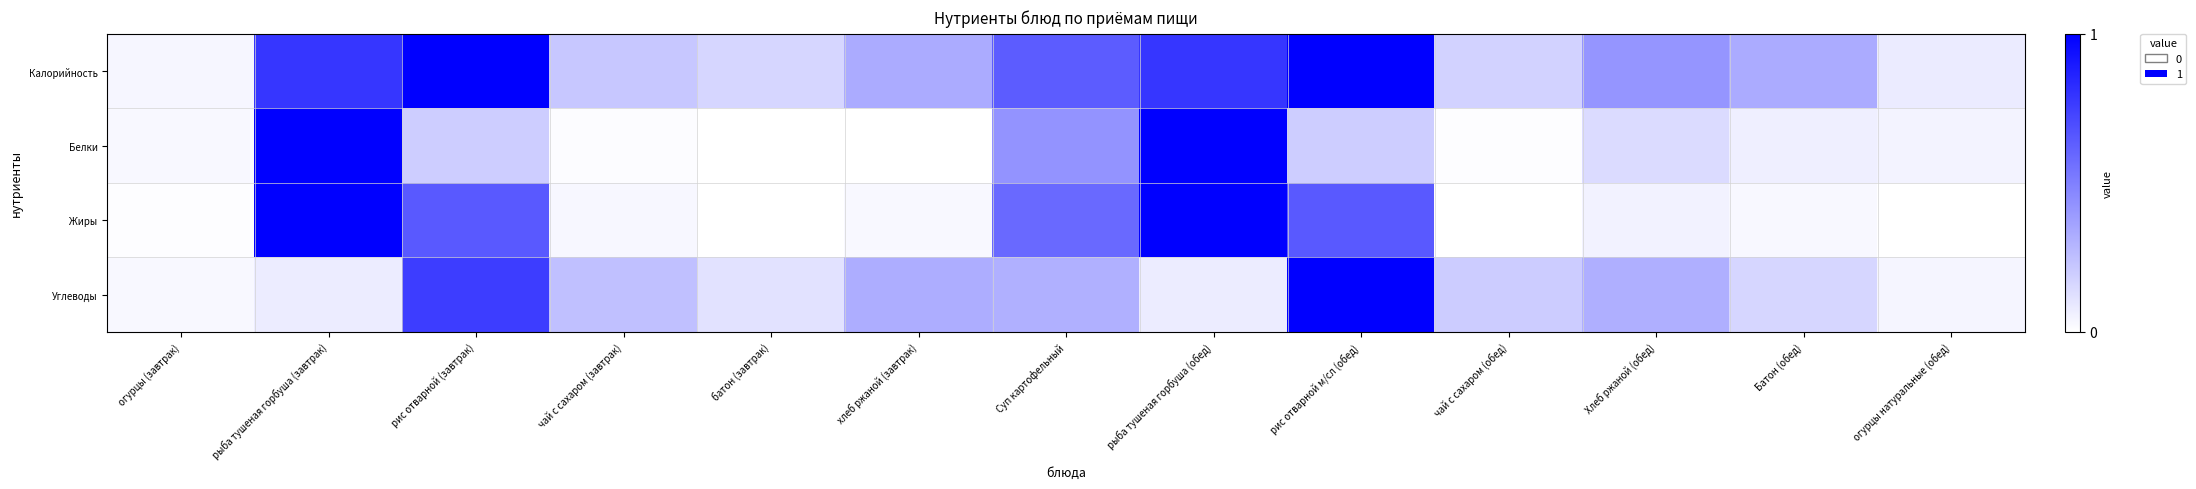

Reading right to left, list all the values displayed in this chart.

Калорийность: огурцы натуральные (обед)=0.1	Батон (обед)=0.3	Хлеб ржаной (обед)=0.4	чай с сахаром (обед)=0.2	рис отварной м/сл (обед)=1.0	рыба тушеная горбуша (обед)=0.8	Суп картофельный=0.6	хлеб ржаной (завтрак)=0.3	батон (завтрак)=0.2	чай с сахаром (завтрак)=0.2	рис отварной (завтрак)=1.0	рыба тушеная горбуша (завтрак)=0.8	огурцы (завтрак)=0.0
Белки: огурцы натуральные (обед)=0.0	Батон (обед)=0.1	Хлеб ржаной (обед)=0.1	чай с сахаром (обед)=0.0	рис отварной м/сл (обед)=0.2	рыба тушеная горбуша (обед)=1.0	Суп картофельный=0.4	хлеб ржаной (завтрак)=0.0	батон (завтрак)=0.0	чай с сахаром (завтрак)=0.0	рис отварной (завтрак)=0.2	рыба тушеная горбуша (завтрак)=1.0	огурцы (завтрак)=0.0
Жиры: огурцы натуральные (обед)=0.0	Батон (обед)=0.0	Хлеб ржаной (обед)=0.1	чай с сахаром (обед)=0.0	рис отварной м/сл (обед)=0.6	рыба тушеная горбуша (обед)=1.0	Суп картофельный=0.6	хлеб ржаной (завтрак)=0.0	батон (завтрак)=0.0	чай с сахаром (завтрак)=0.0	рис отварной (завтрак)=0.6	рыба тушеная горбуша (завтрак)=1.0	огурцы (завтрак)=0.0
Углеводы: огурцы натуральные (обед)=0.0	Батон (обед)=0.2	Хлеб ржаной (обед)=0.3	чай с сахаром (обед)=0.2	рис отварной м/сл (обед)=1.0	рыба тушеная горбуша (обед)=0.1	Суп картофельный=0.3	хлеб ржаной (завтрак)=0.3	батон (завтрак)=0.1	чай с сахаром (завтрак)=0.2	рис отварной (завтрак)=0.8	рыба тушеная горбуша (завтрак)=0.1	огурцы (завтрак)=0.0